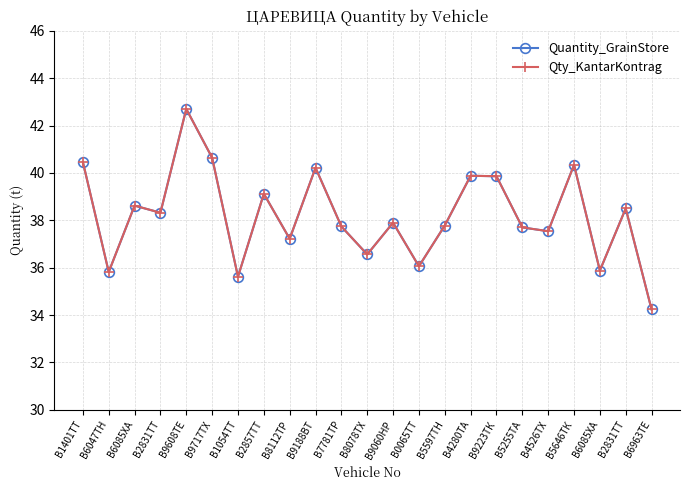

What is the maximum value shown in the chart?

42.7